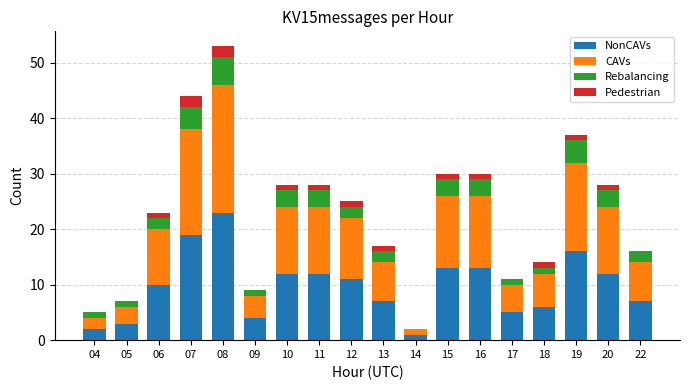

How many categories are shown in the chart?

18